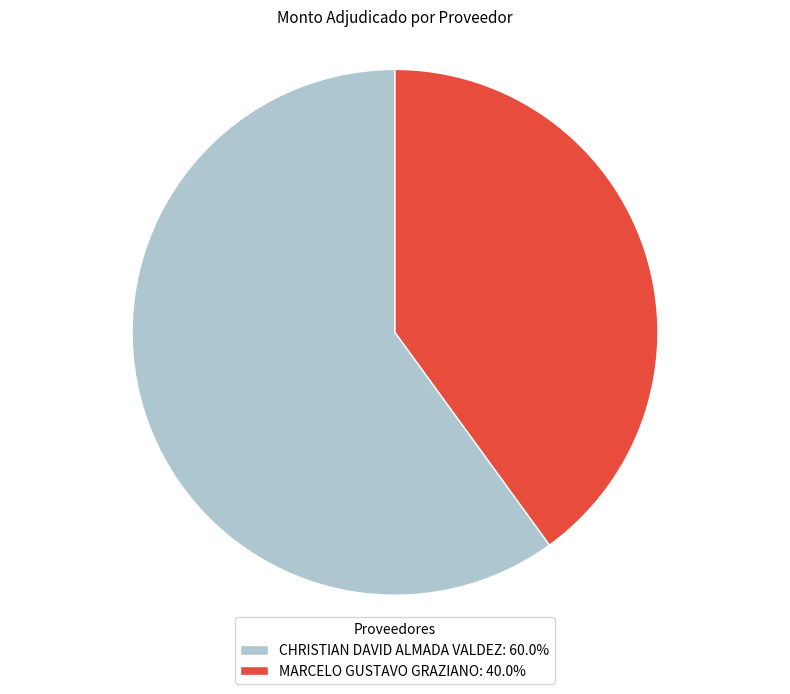

Does any single category account for the majority?

Yes